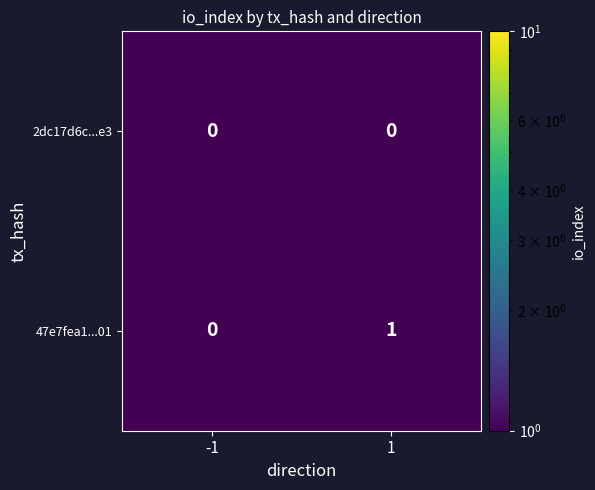

True or false: 47e7fea1...01 has a value of 1 at 1.

True